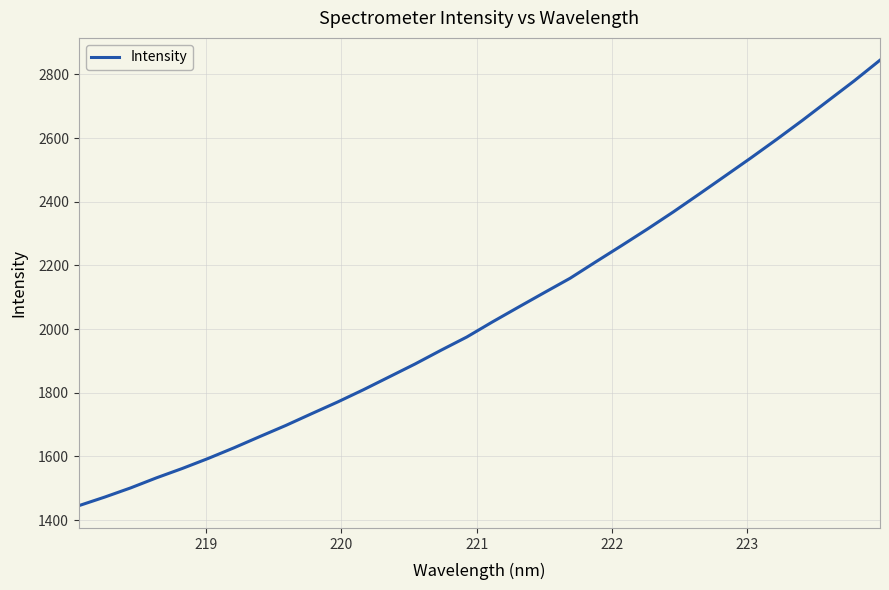

What is the minimum value shown in the chart?

1445.2